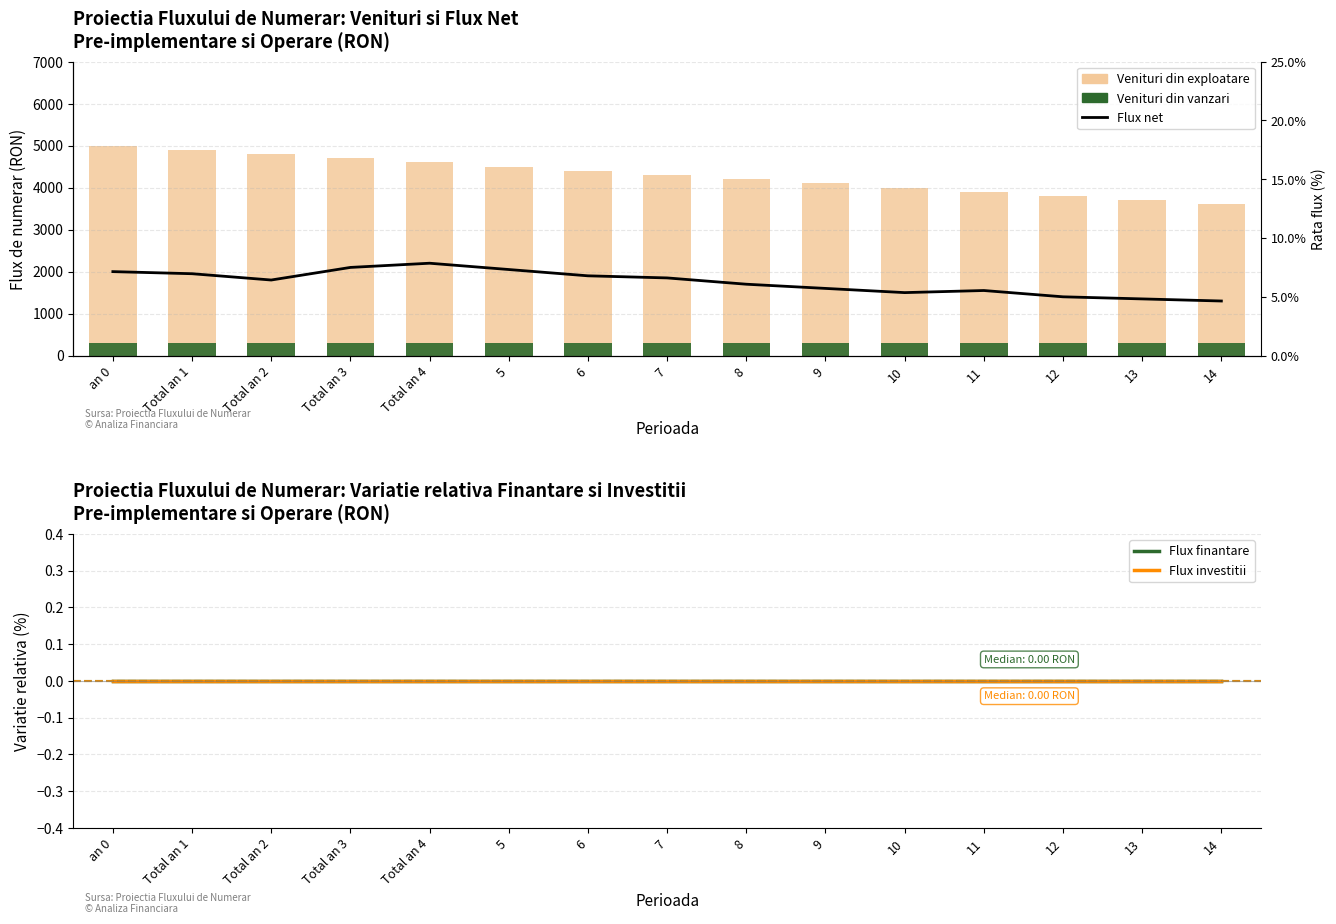

What is the difference between the highest and lowest values at an 0?

5000